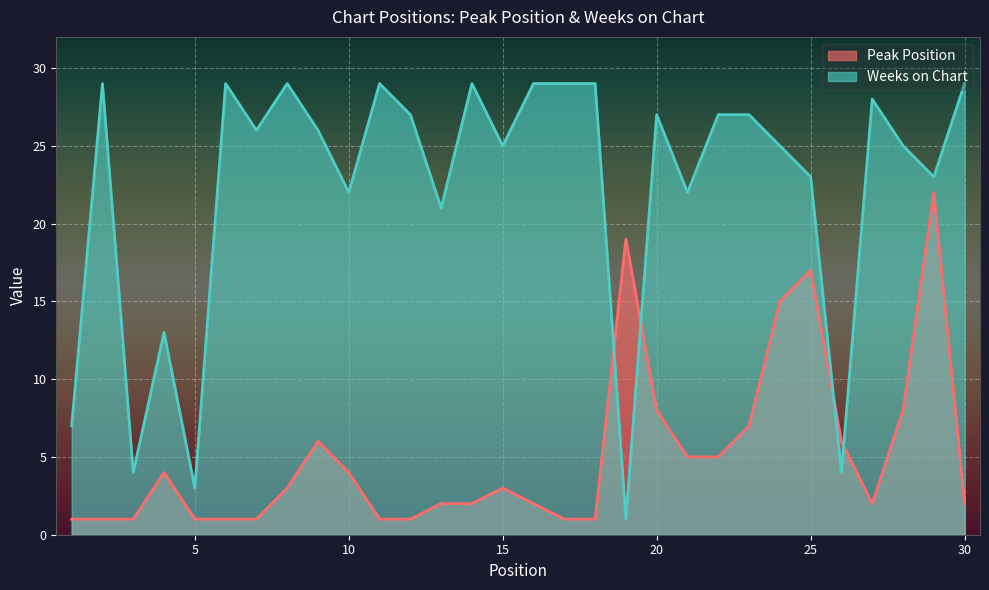

Where is the first local minimum for Peak Position?

27